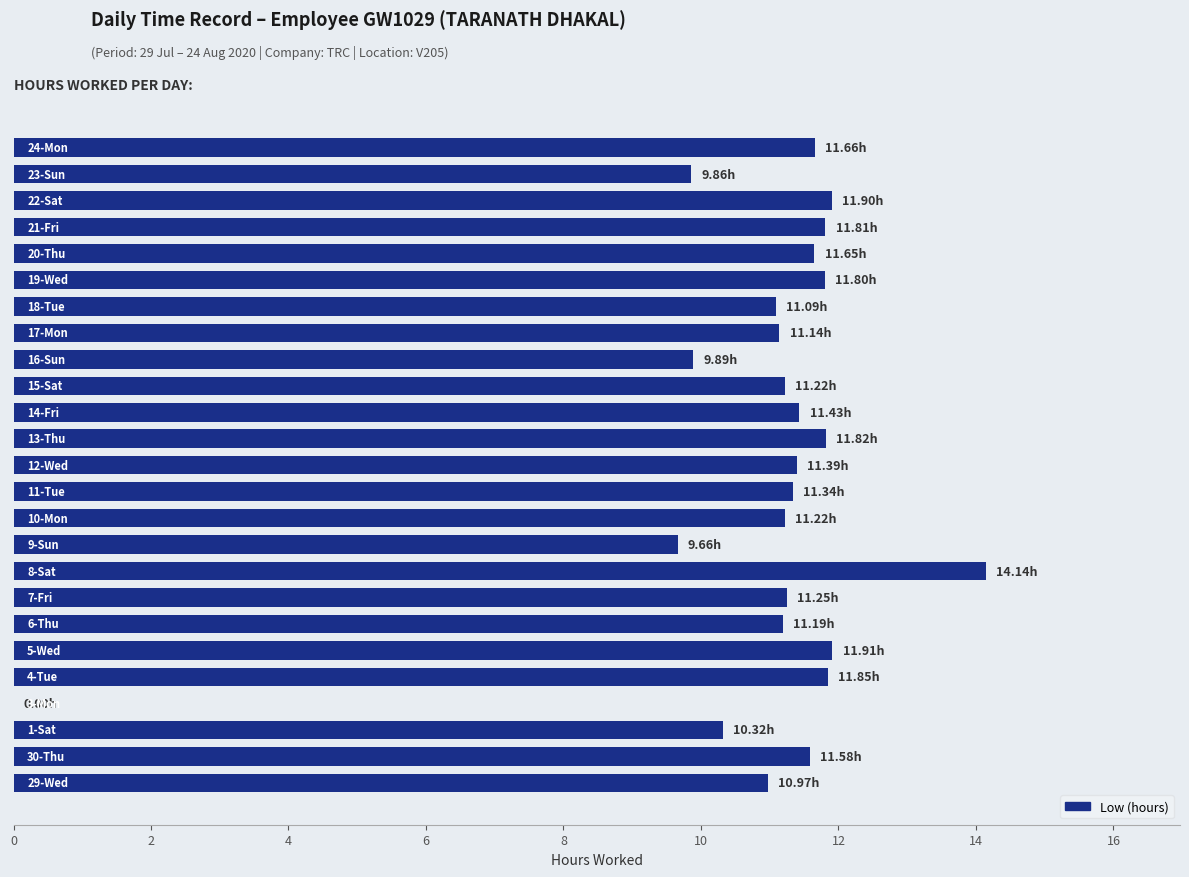

What is the sum of all values?

272.1